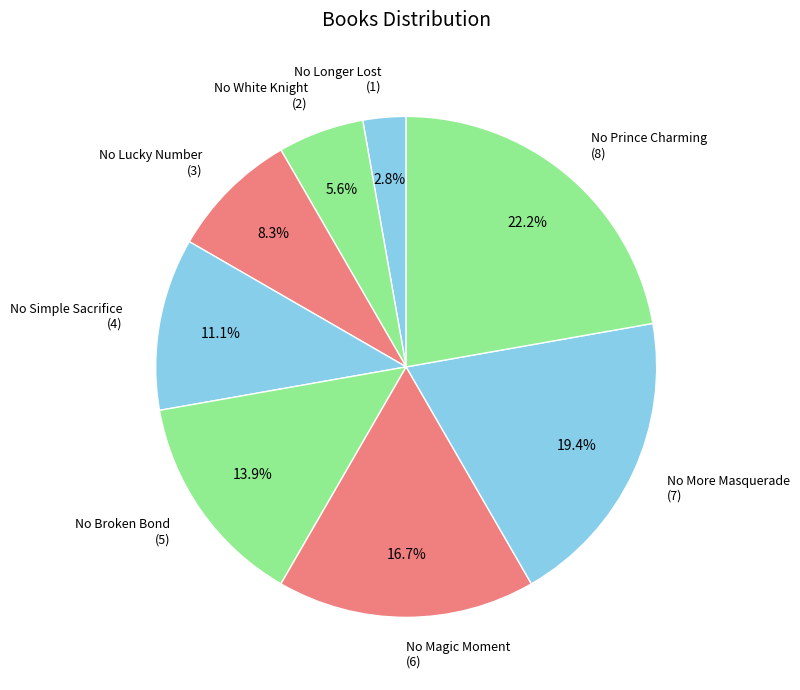

Count the number of slices in the pie.

8